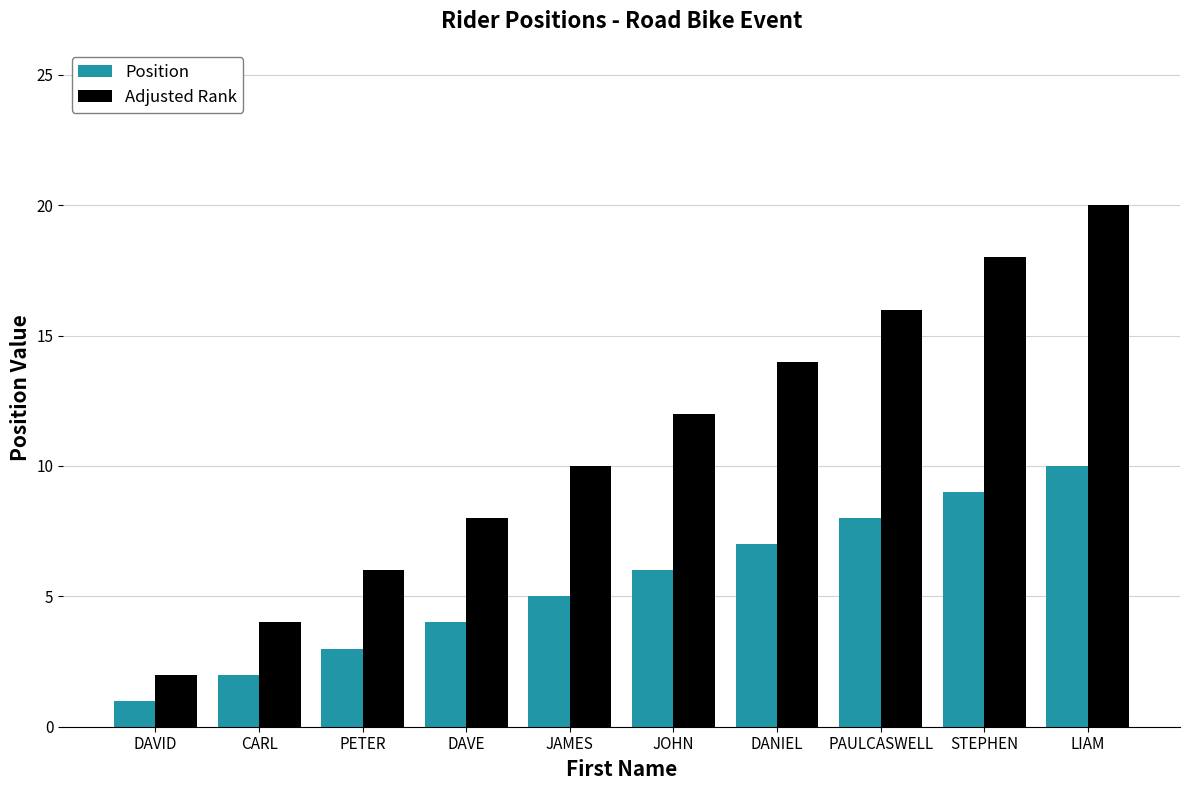

How many groups of bars are there?

10